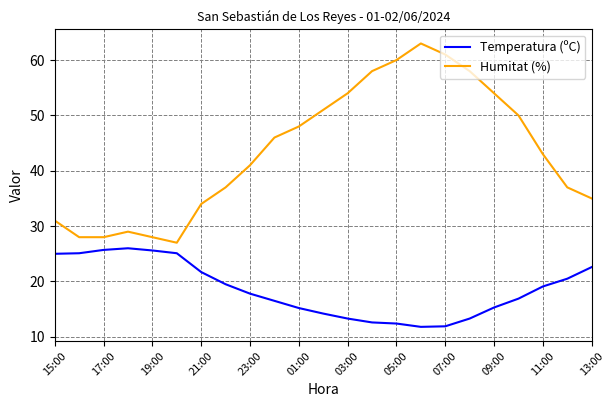

Which series has the largest total across all categories?

Humitat (%)